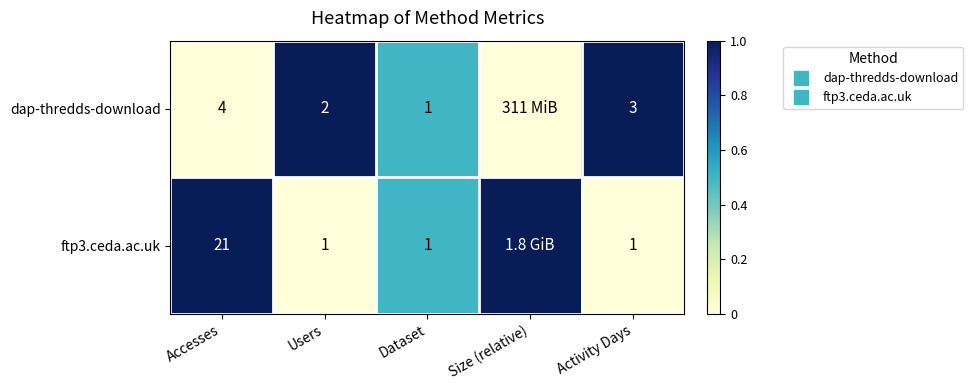

Is it true that ftp3.ceda.ac.uk equals 0.5 at Activity Days?

False